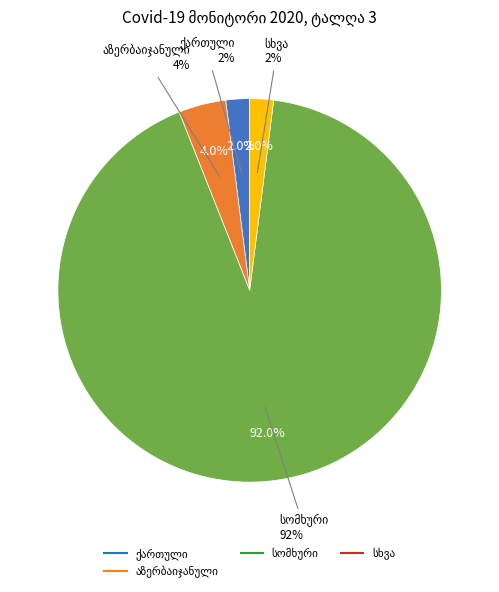

Is there a majority slice in this chart?

Yes